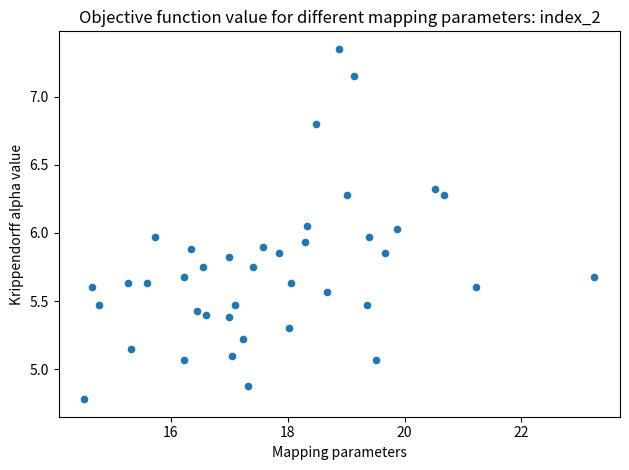

What is the range of Y values (max minus min)?

2.6